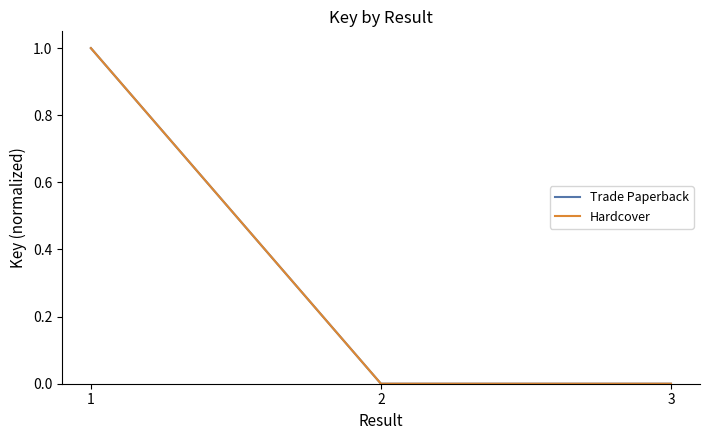

Which series has the largest range (max minus min)?

Trade Paperback